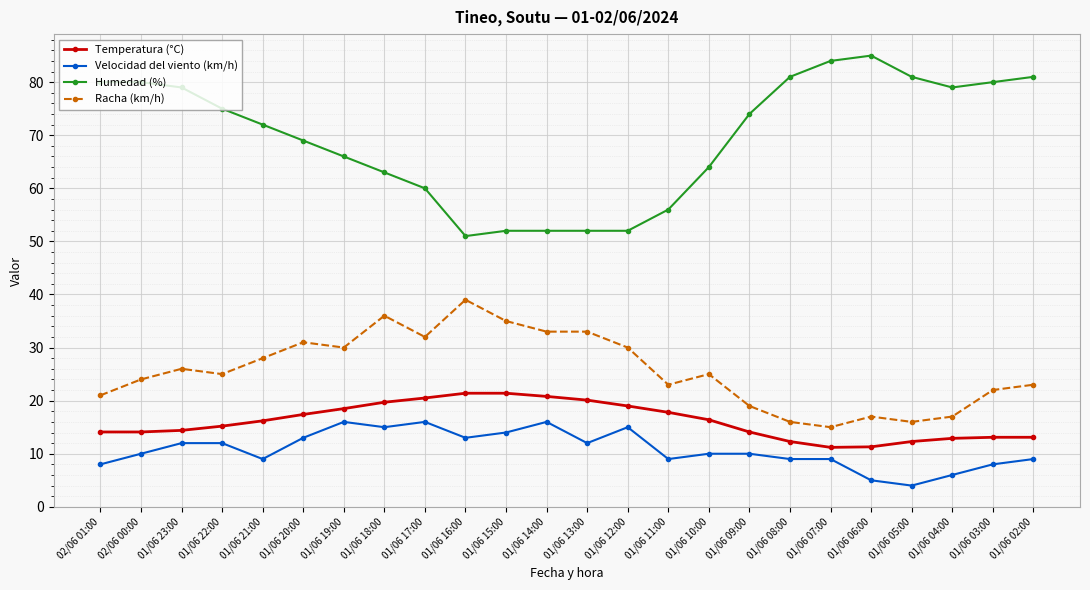

What is the value of the Racha (km/h) point at the 19th from the left?

15.0